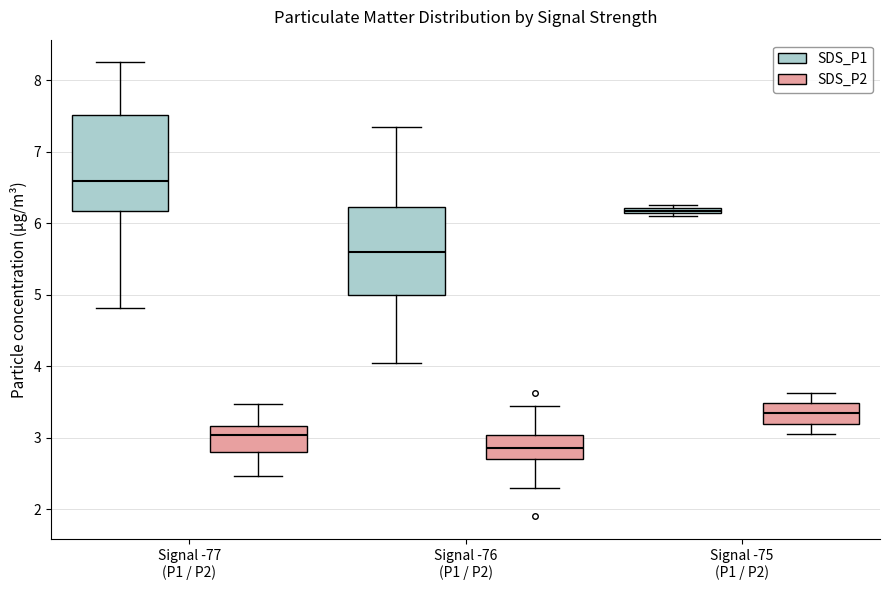

Which box has the lowest median line?

Signal -76 (P1 / P2) (SDS_P2)